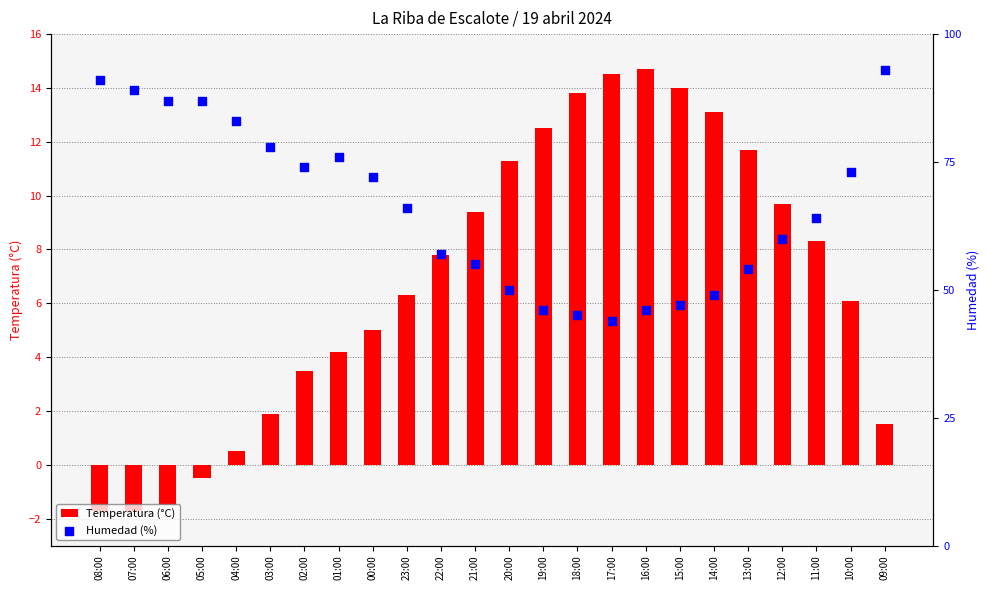

Which series contains the highest Y value?

Humedad (%)